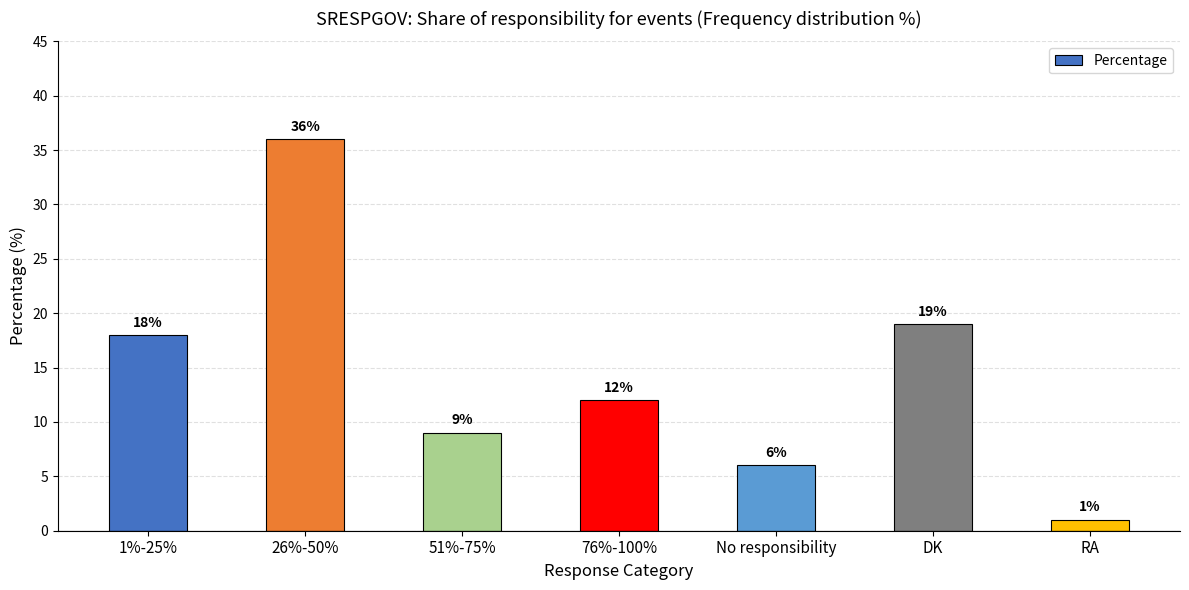

Which label corresponds to the smallest value in the chart?

RA